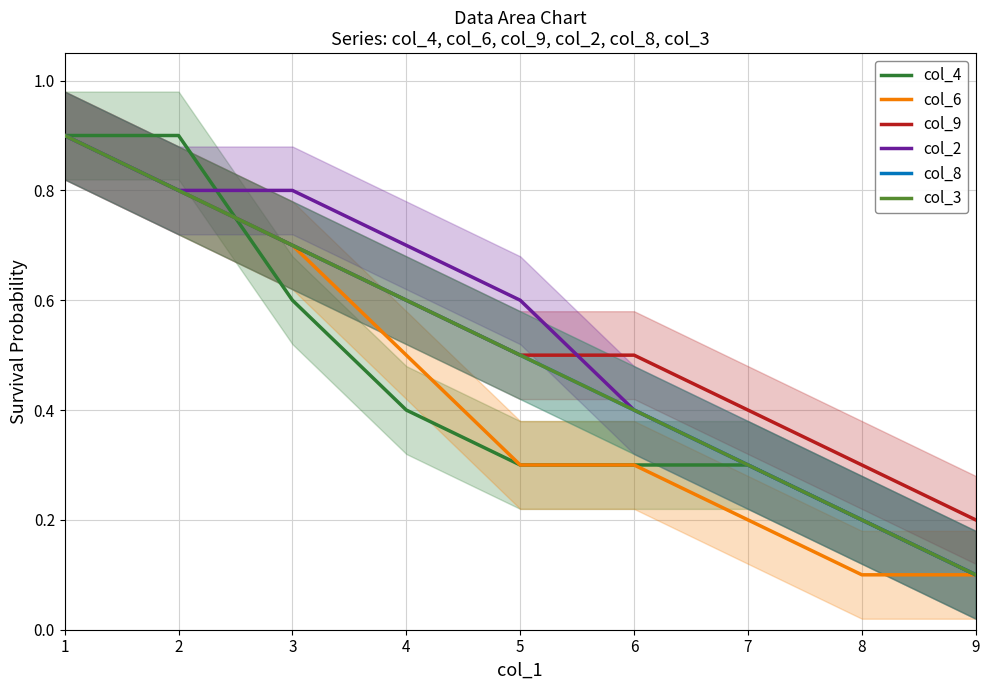

True or false: col_6 and col_2 cross at least once.

False